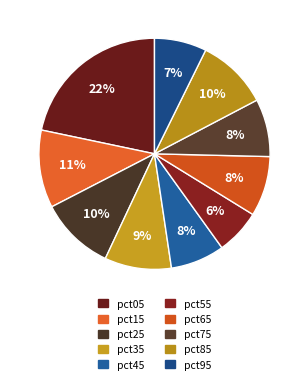

The pct35 slice represents 16% of the pie. True or false?

False